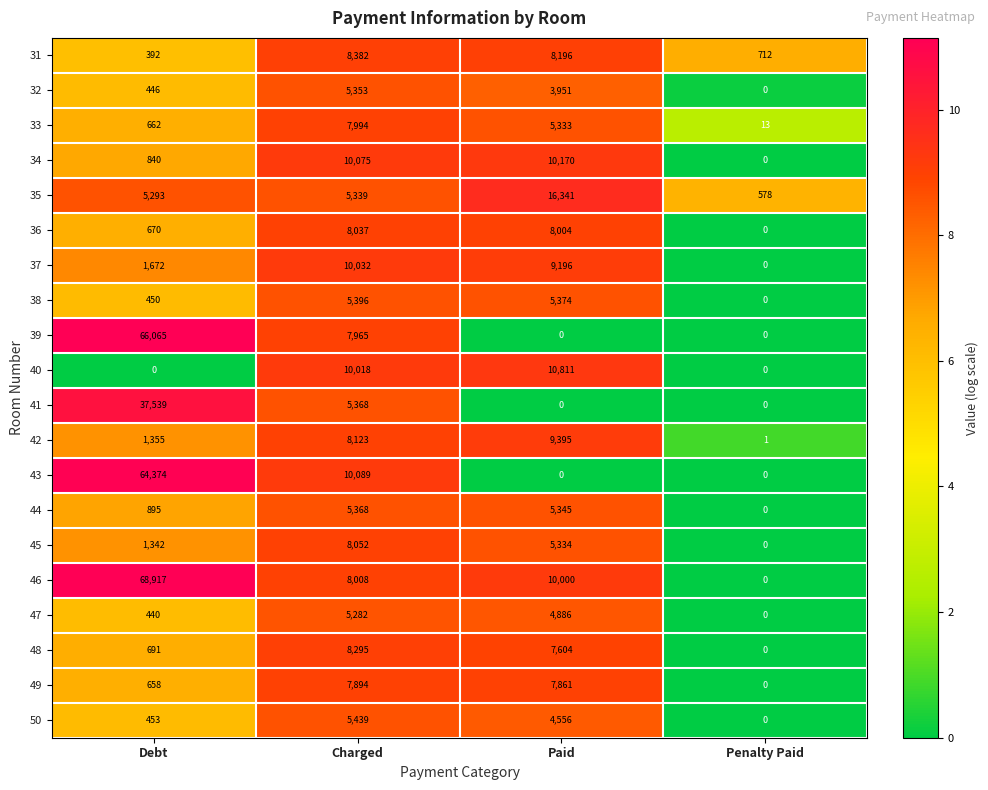

What is the total value across all series at Penalty Paid?

1304